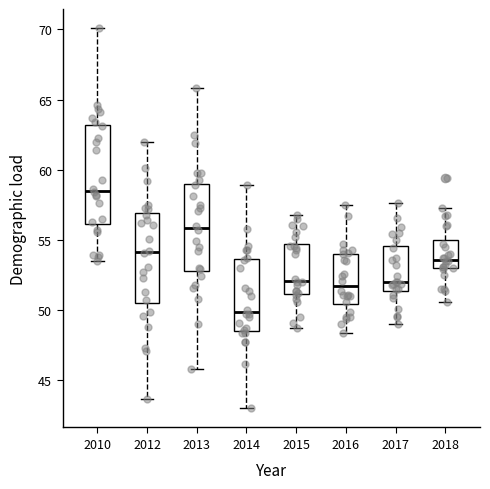

Reading left to right, read every box against the y-axis: the position of its median line, the range the box covers, and the ends of its whiskers. The values are not printed on the chart, so give them approximately, as read against the axis.

2010: median 58.5, box 56.0 to 63.0, whiskers 53.5 to 70.0
2012: median 54.0, box 50.5 to 57.0, whiskers 43.5 to 62.0
2013: median 56.0, box 53.0 to 59.0, whiskers 46.0 to 66.0
2014: median 50.0, box 48.5 to 53.5, whiskers 43.0 to 59.0
2015: median 52.0, box 51.0 to 55.0, whiskers 48.5 to 57.0
2016: median 52.0, box 50.5 to 54.0, whiskers 48.5 to 57.5
2017: median 52.0, box 51.5 to 54.5, whiskers 49.0 to 57.5
2018: median 53.5, box 53.0 to 55.0, whiskers 50.5 to 57.5